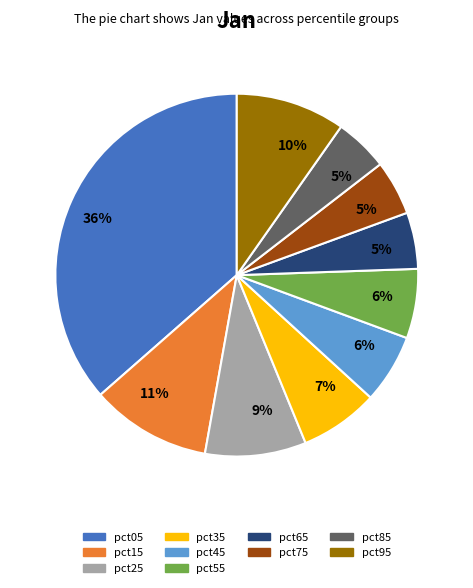

To the nearest percent, what is the average slice percentage?

10%